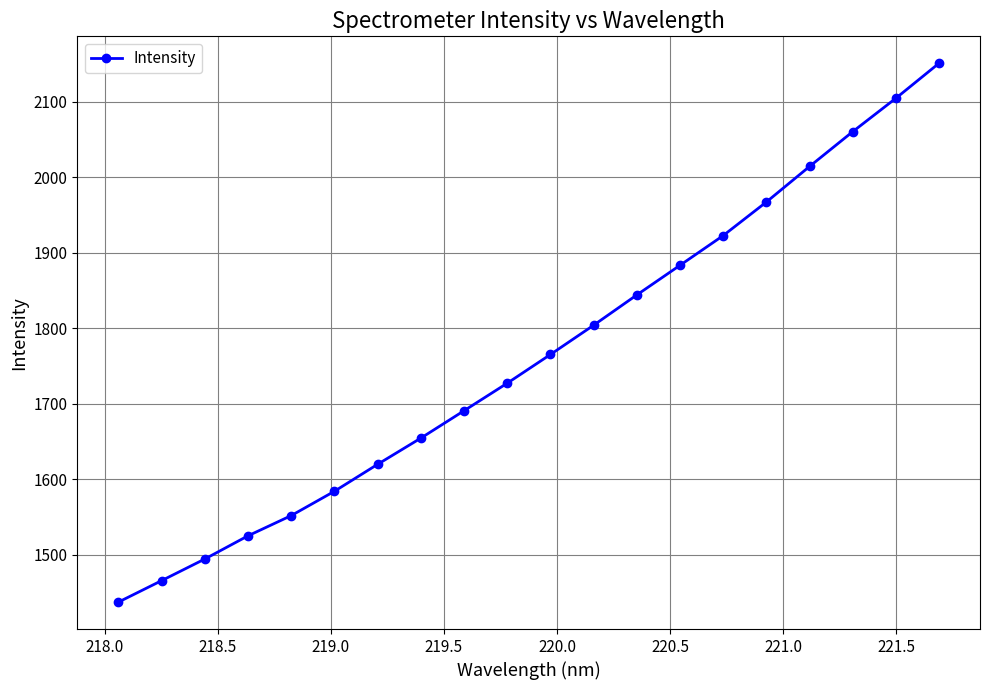

What is the value of the 17th point from the left?

2014.2